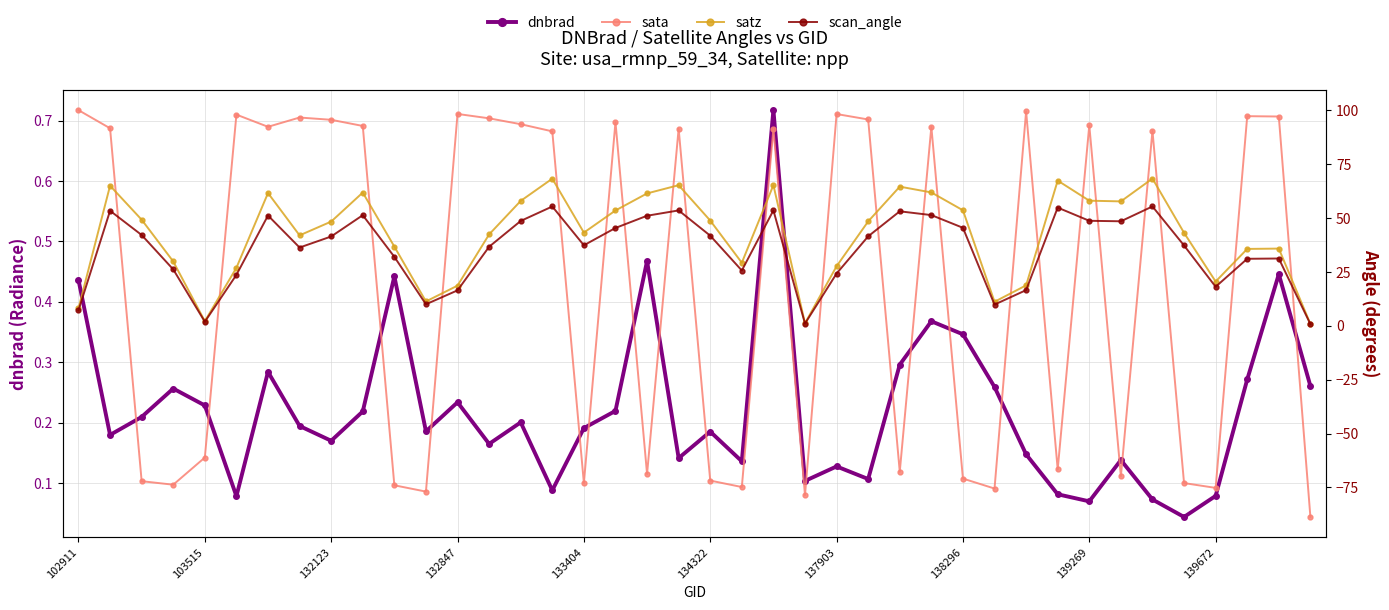

Which has a higher value, 139672 or 20?

139672